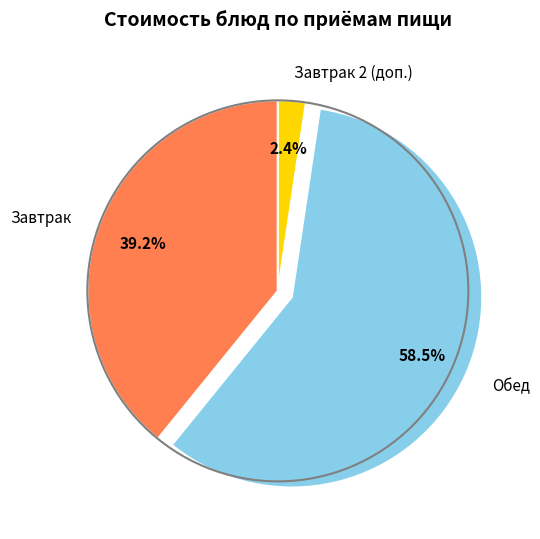

Which has a higher value, Завтрак 2 (доп.) or Завтрак?

Завтрак